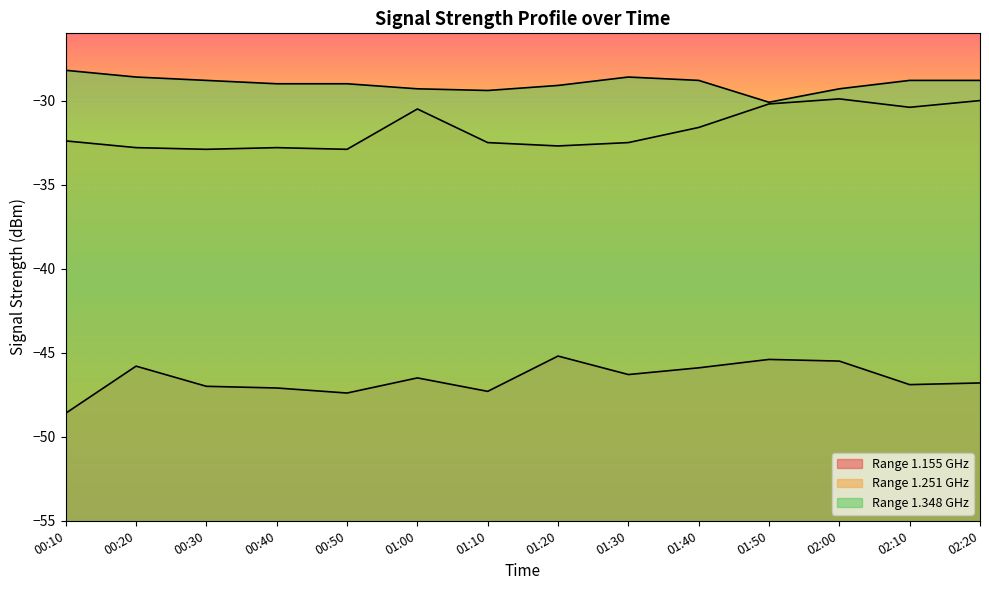

Reading right to left, what are all the values shown in this chart?

1.155: 02:20=-46.8	02:10=-46.9	02:00=-45.5	01:50=-45.4	01:40=-45.9	01:30=-46.3	01:20=-45.2	01:10=-47.3	01:00=-46.5	00:50=-47.4	00:40=-47.1	00:30=-47.0	00:20=-45.8	00:10=-48.6
1.251: 02:20=-30.0	02:10=-30.4	02:00=-29.9	01:50=-30.2	01:40=-31.6	01:30=-32.5	01:20=-32.7	01:10=-32.5	01:00=-30.5	00:50=-32.9	00:40=-32.8	00:30=-32.9	00:20=-32.8	00:10=-32.4
1.348: 02:20=-28.8	02:10=-28.8	02:00=-29.3	01:50=-30.1	01:40=-28.8	01:30=-28.6	01:20=-29.1	01:10=-29.4	01:00=-29.3	00:50=-29.0	00:40=-29.0	00:30=-28.8	00:20=-28.6	00:10=-28.2